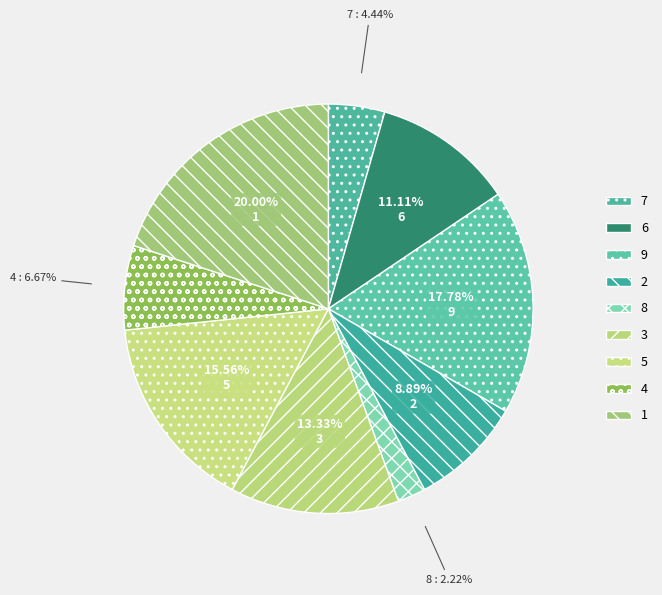

How many segments does this pie chart have?

9